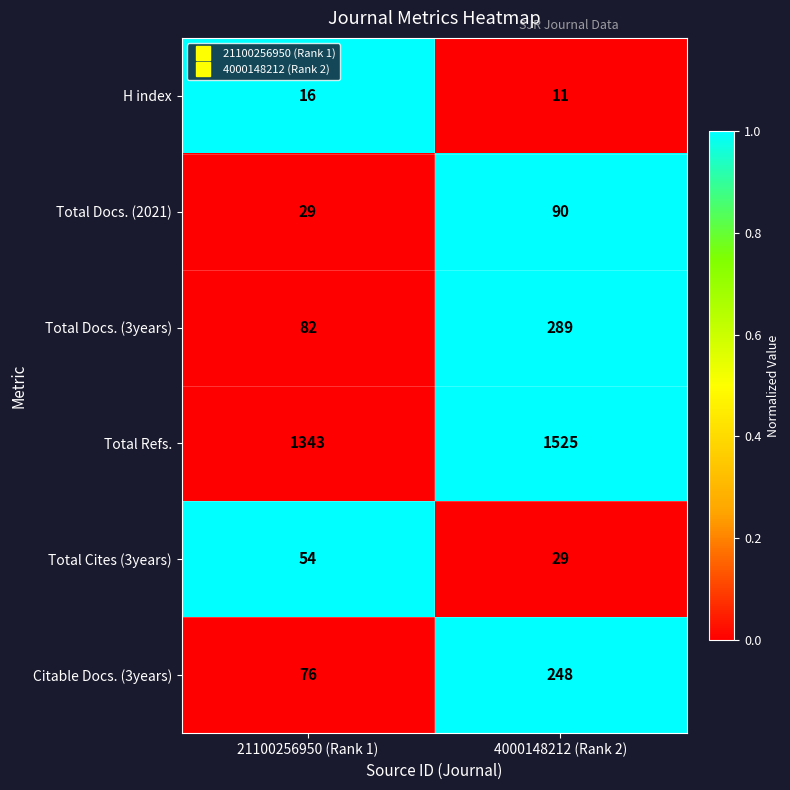

The value of H index at 4000148212 (Rank 2) is 3. True or false?

False